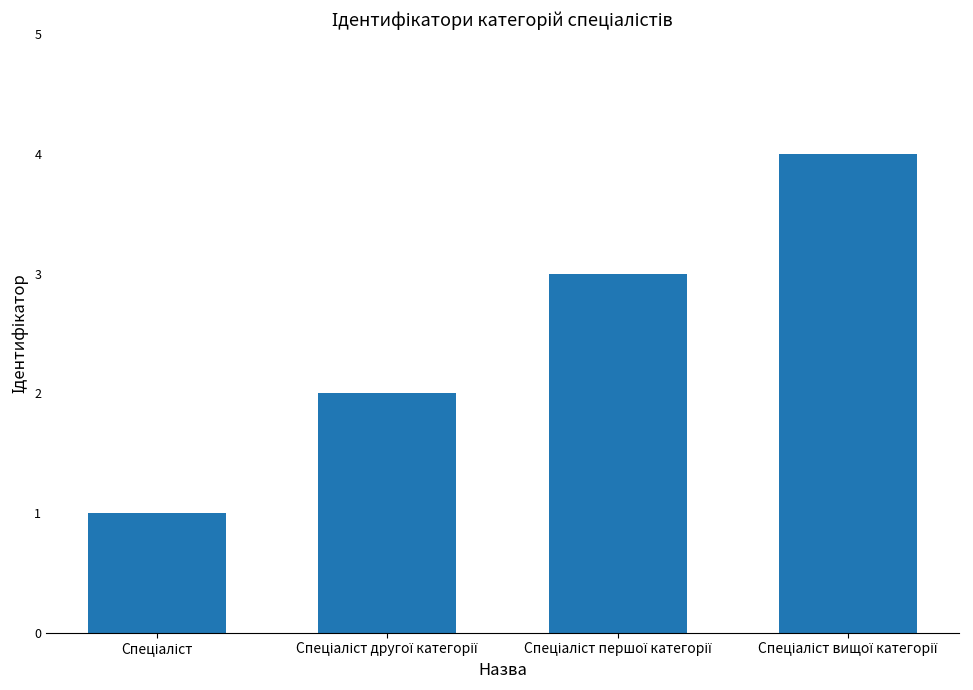

Count the values in the range 2 to 4.

3